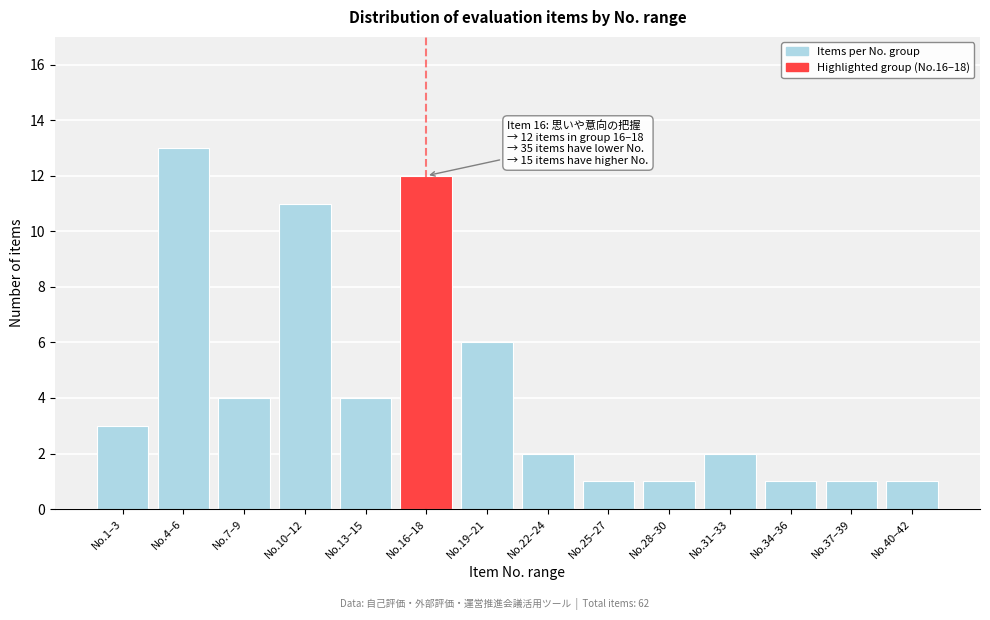

Reading right to left, extract all data points from this chart.

No.40–42=1	No.37–39=1	No.34–36=1	No.31–33=2	No.28–30=1	No.25–27=1	No.22–24=2	No.19–21=6	No.16–18=12	No.13–15=4	No.10–12=11	No.7–9=4	No.4–6=13	No.1–3=3